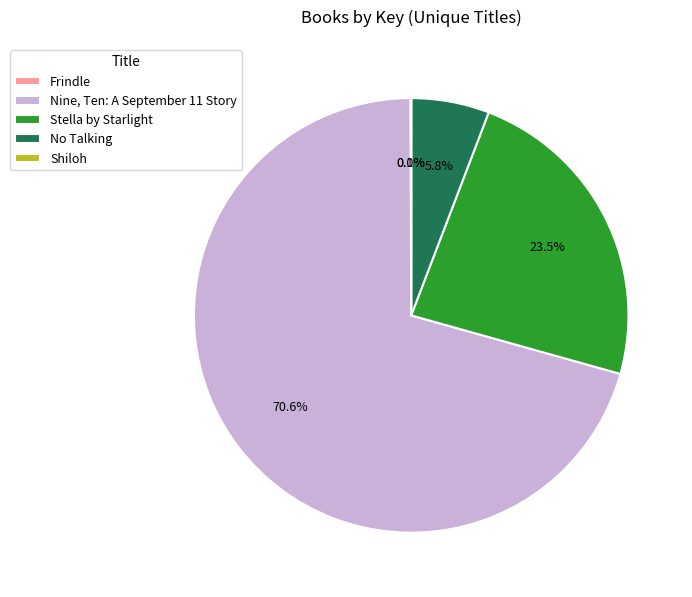

What is the ratio of the value at Stella by Starlight to the value at Nine, Ten: A September 11 Story?

0.3